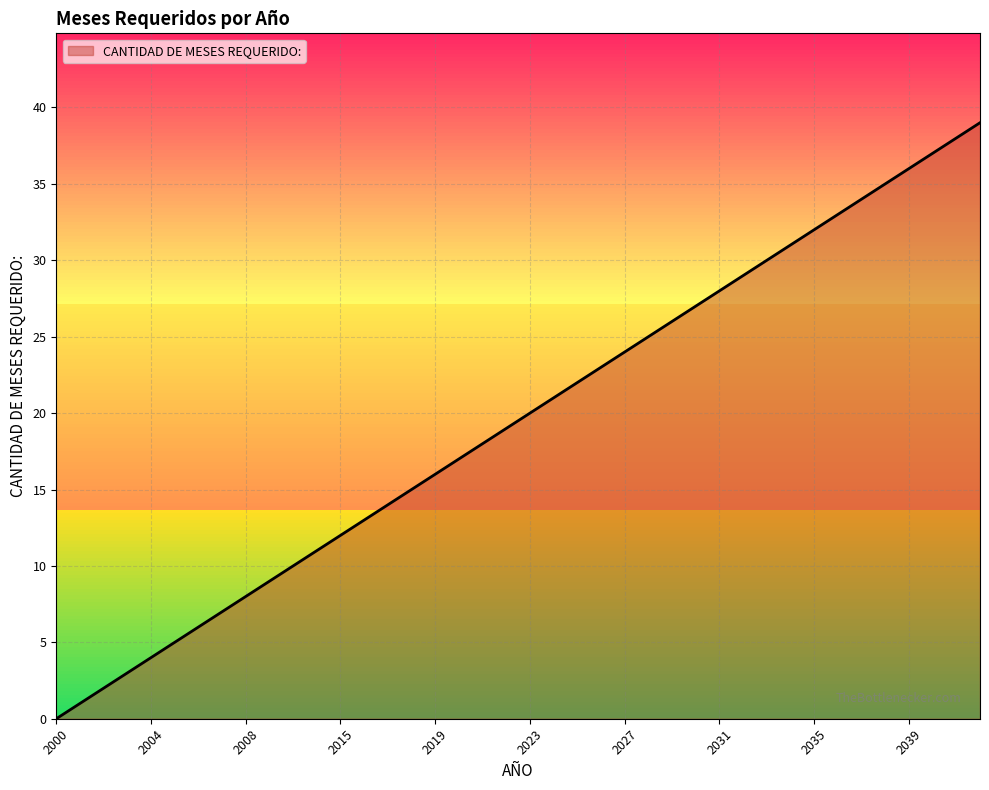

What is the difference between the maximum and minimum values?

39